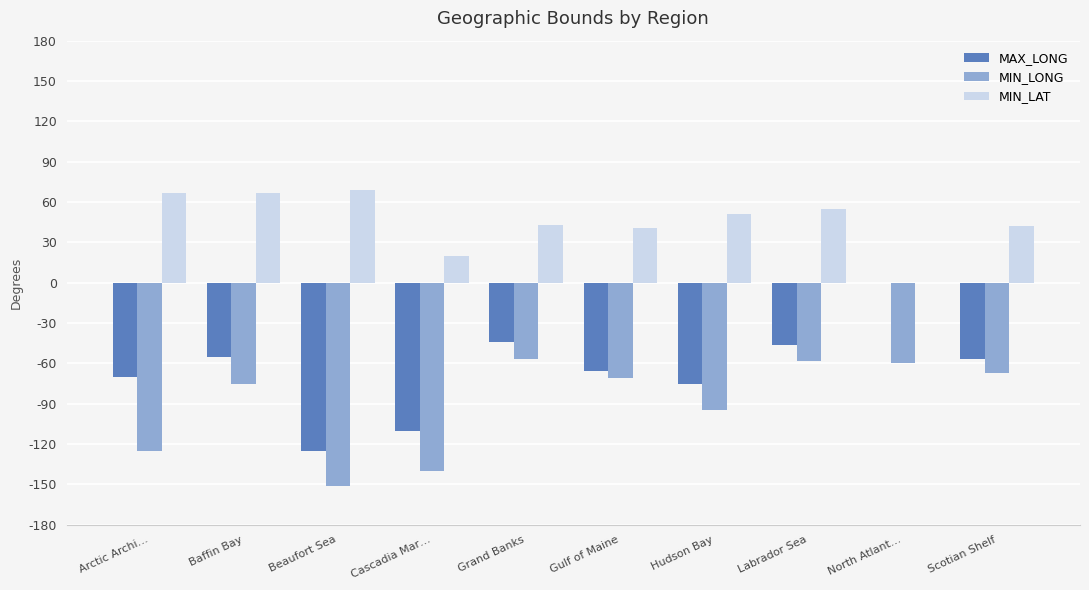

At which category is the sum across all series the highest?

Labrador Sea